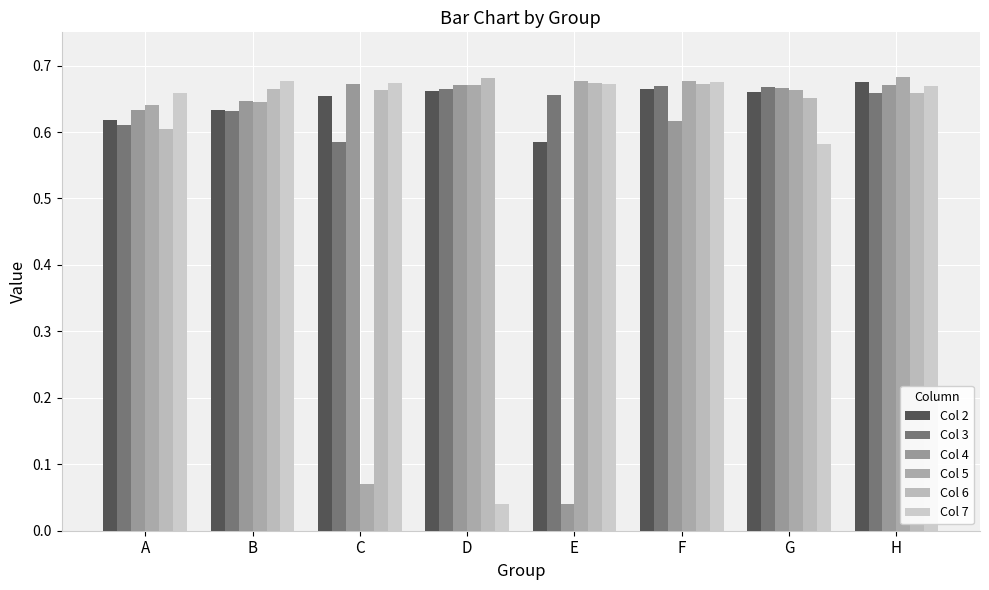

List the labels in order of Col 3 value, largest first.

F, G, D, H, E, B, A, C